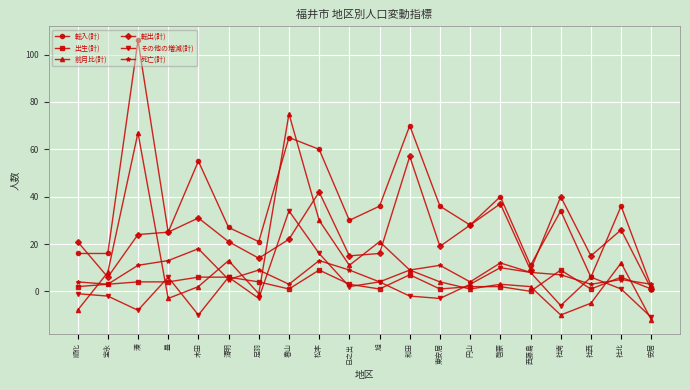

Between 豊 and 和田, which series saw the biggest shift?

転入(計)